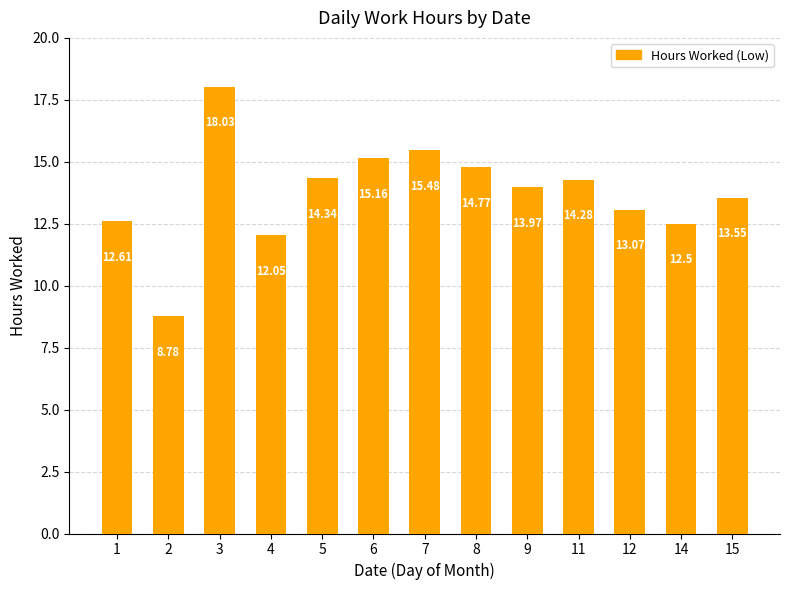

True or false: the data shows 5.0 at 3.

False